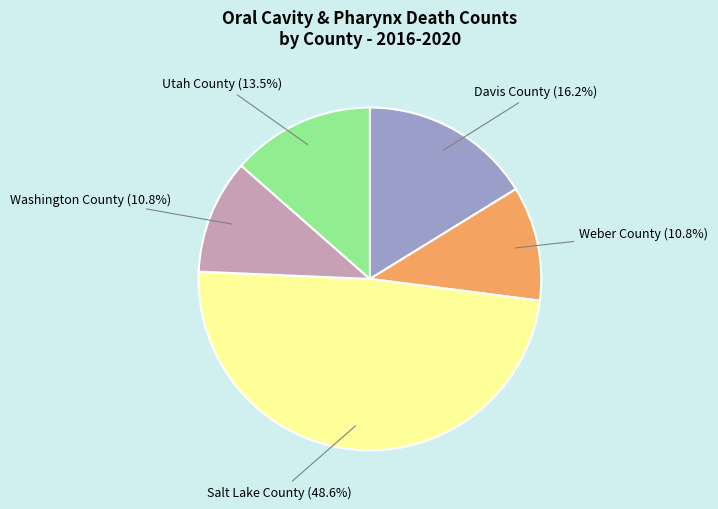

To the nearest percent, what percentage of the pie is Davis County?

16%